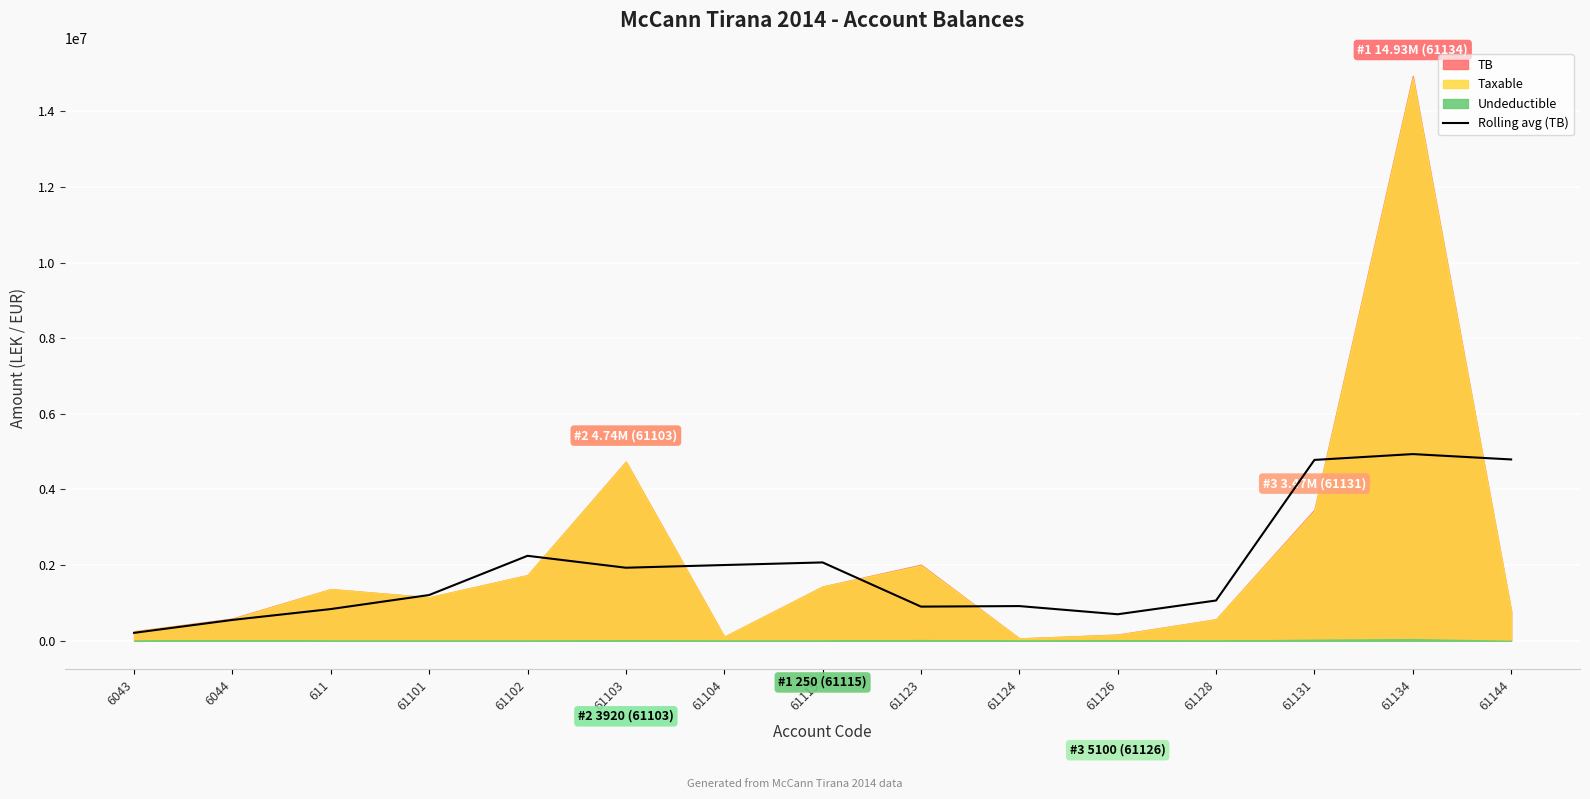

The value of Rolling avg (TB) at 61102 is 2246332.7. True or false?

True